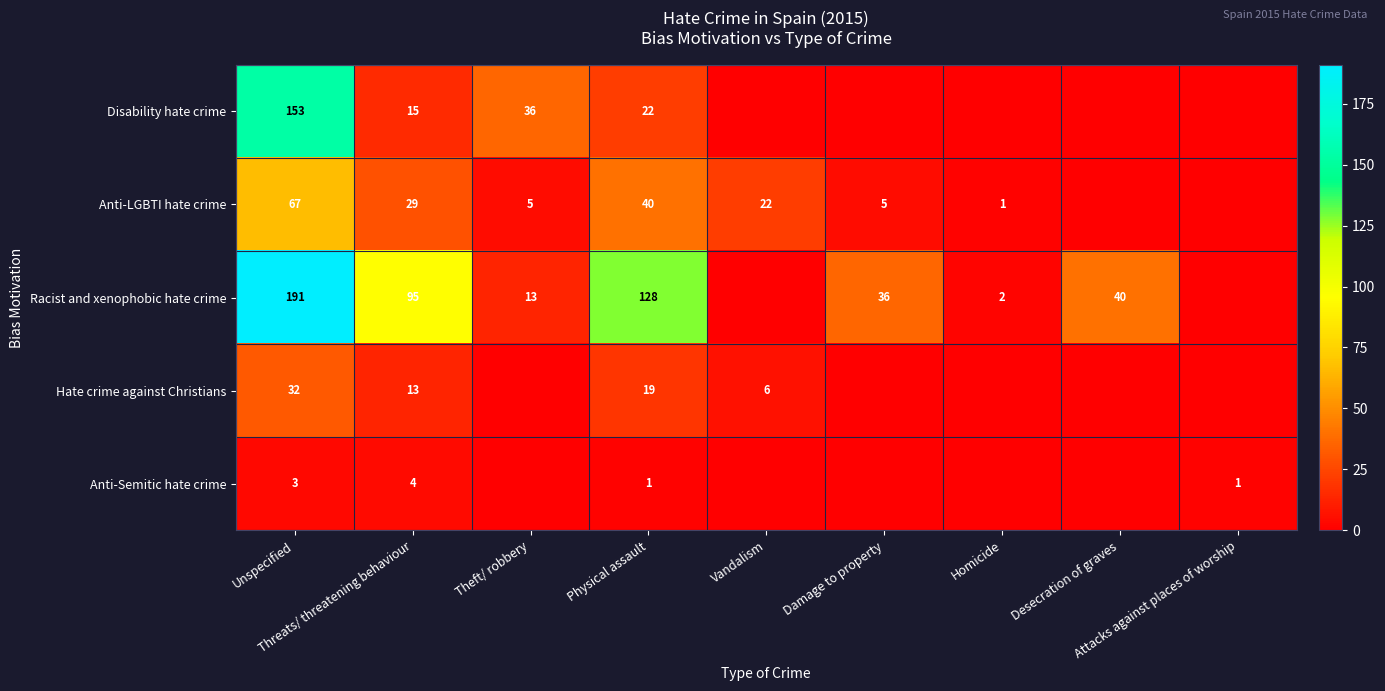

Is the value of Anti-LGBTI hate crime at Desecration of graves greater than the value of Racist and xenophobic hate crime at Unspecified?

No